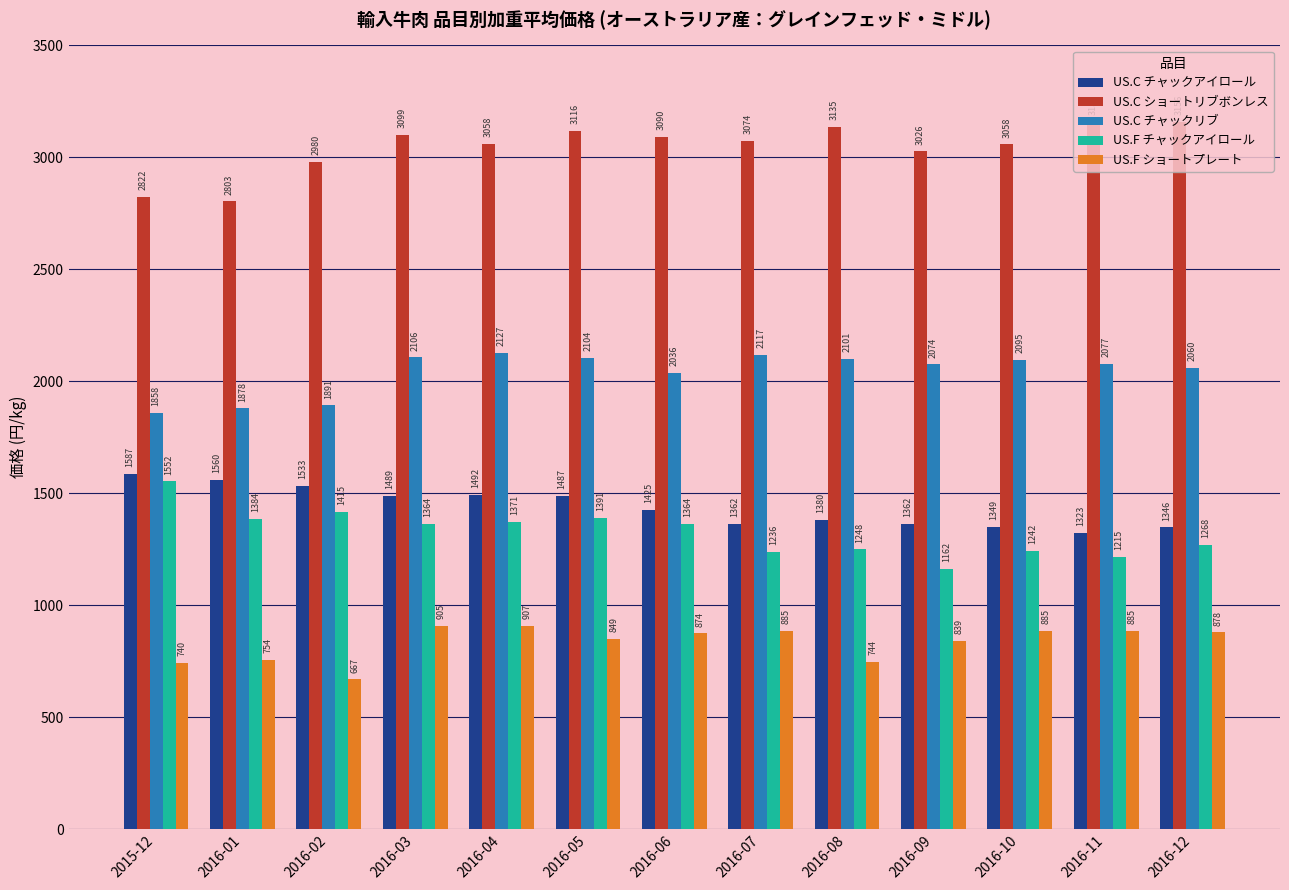

Are the bars horizontal?

No